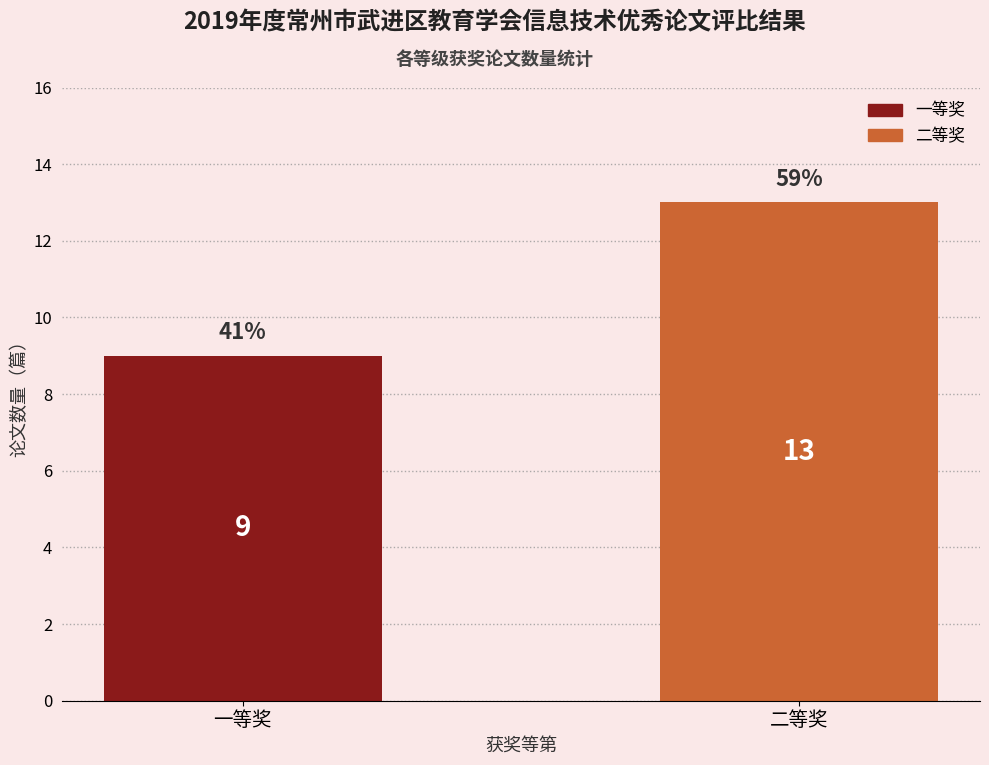

Rank the categories by value from lowest to highest.

一等奖, 二等奖